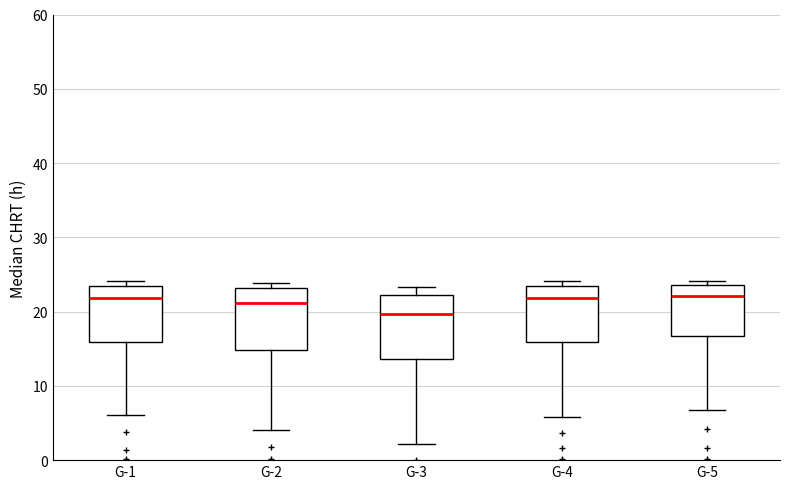

Reading left to right, transcribe this box plot: for each box, give where its median line is, the range the box spans, and where its two whiskers end, as read against the y-axis. The values are not printed on the chart, so give them approximately, as read against the axis.

G-1: median 22, box 16 to 23, whiskers 6 to 24
G-2: median 21, box 15 to 23, whiskers 4 to 24
G-3: median 20, box 14 to 22, whiskers 2 to 23
G-4: median 22, box 16 to 23, whiskers 6 to 24
G-5: median 22, box 17 to 24, whiskers 7 to 24 (just above the box's upper edge)